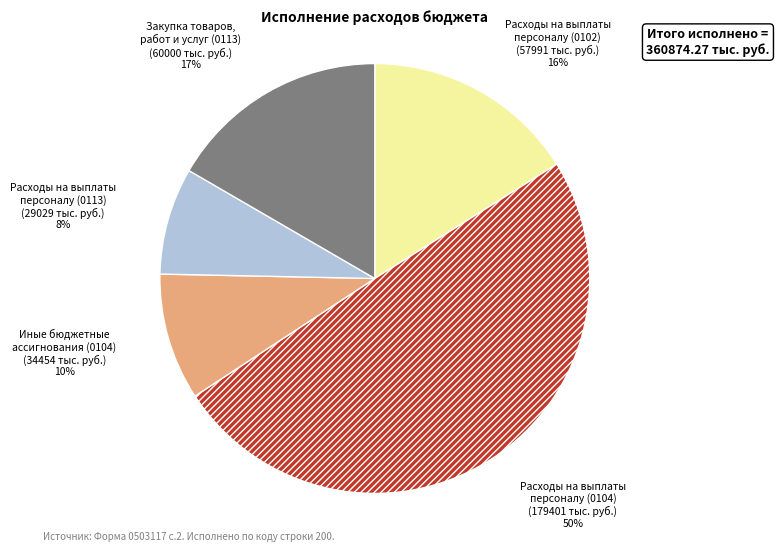

Which category has the biggest portion of the pie?

Расходы на выплаты персоналу (0104)